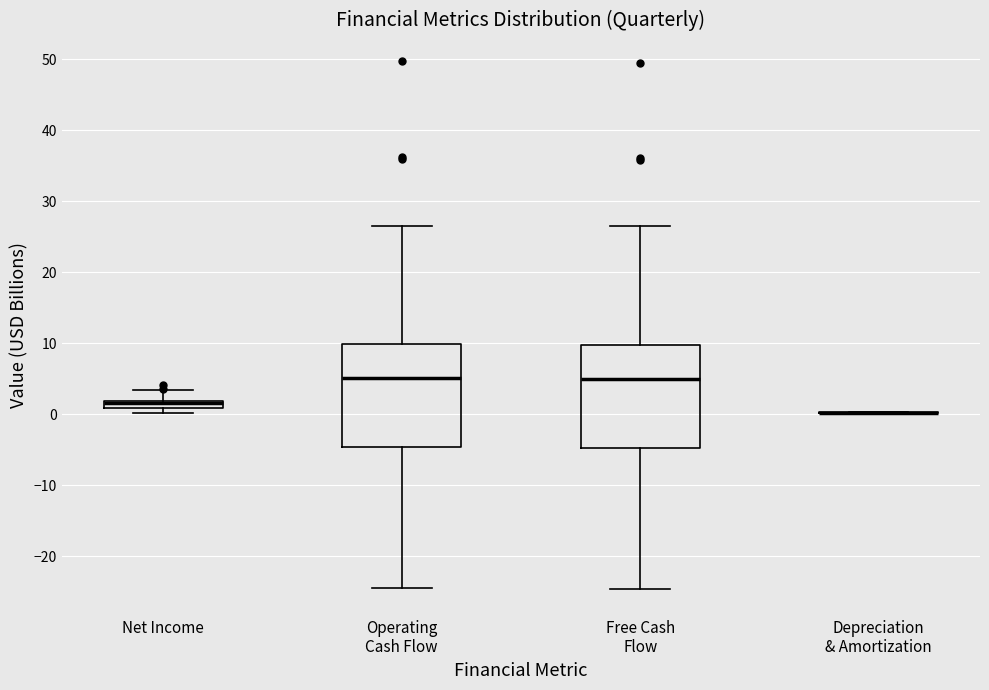

Where does the upper whisker of the box for Net Income end on the y-axis? The values are not printed on the chart, so give them approximately, as read against the axis.

3